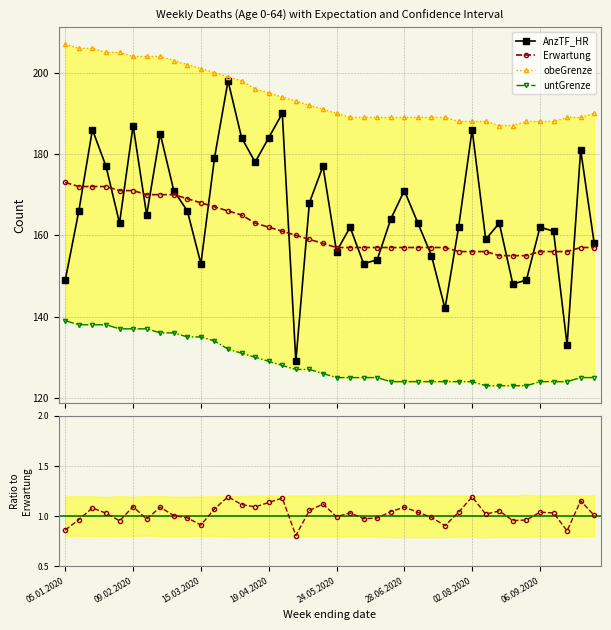

What is the value of the AnzTF_HR point at the 1st from the left?

149